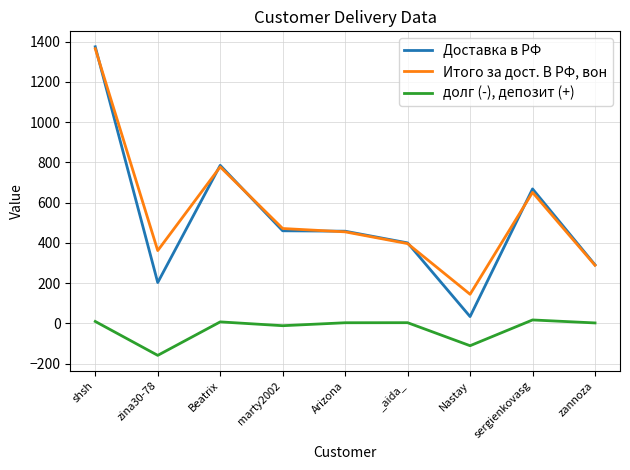

Which series changed the most between _aida_ and Nastay?

Доставка в РФ